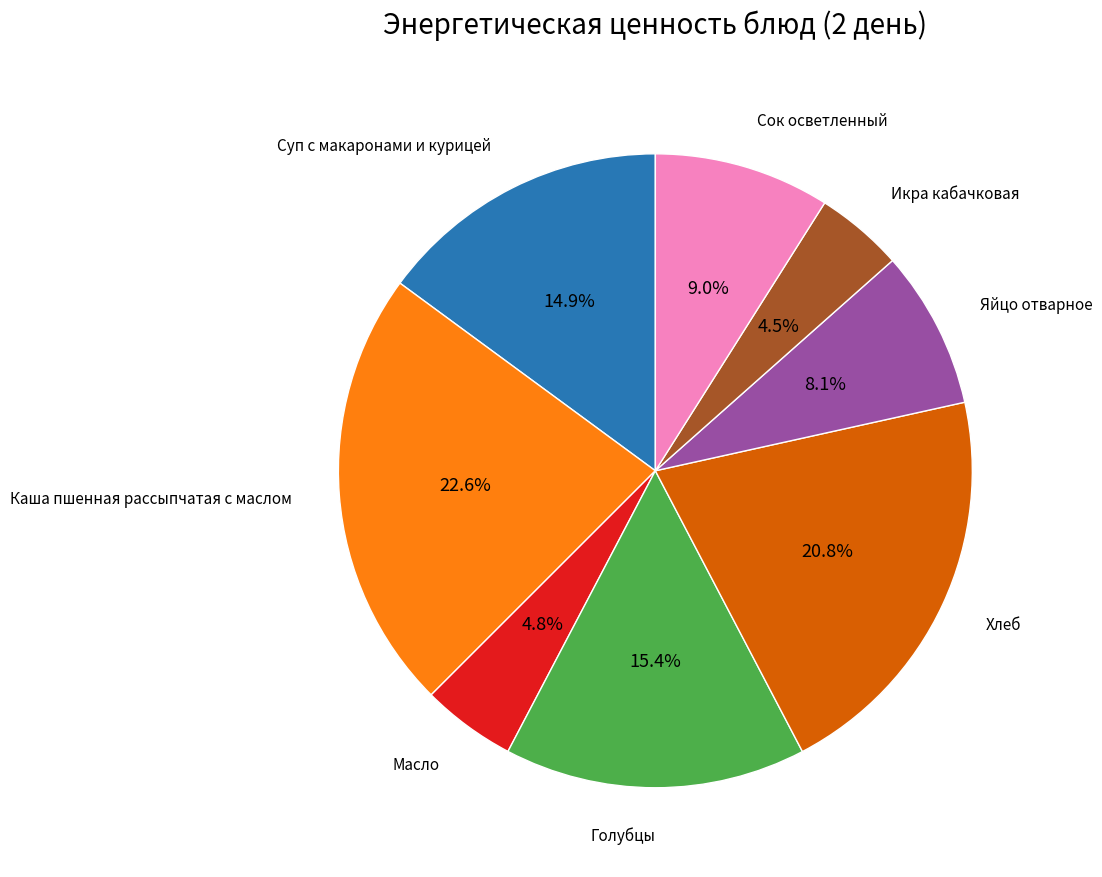

Is there any slice that represents more than half of the pie?

No